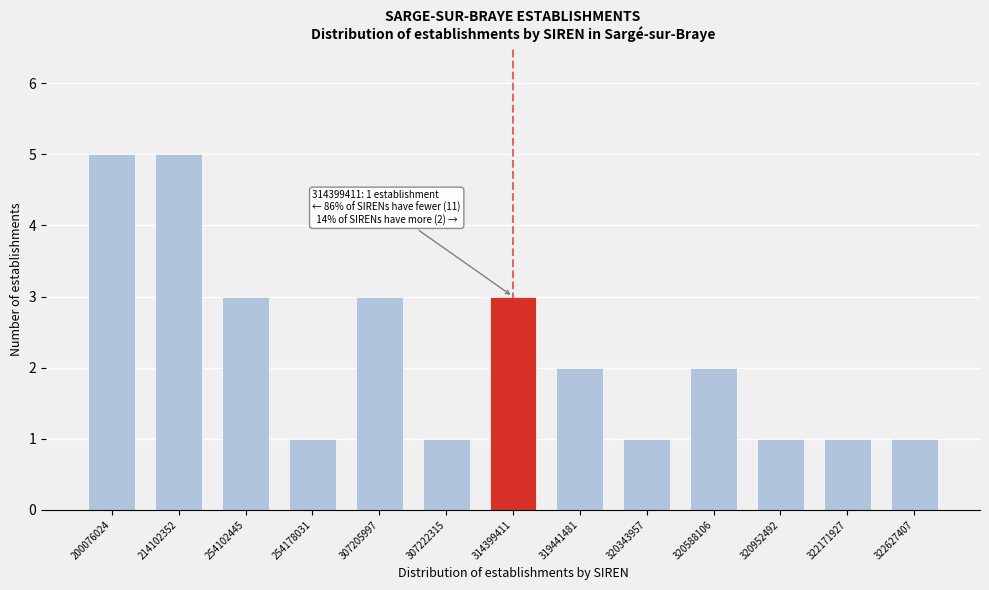

Reading right to left, list all the values displayed in this chart.

322627407=1	322171927=1	320952492=1	320588106=2	320343957=1	319441481=2	314399411=3	307222315=1	307205997=3	254178031=1	254102445=3	214102352=5	200076024=5